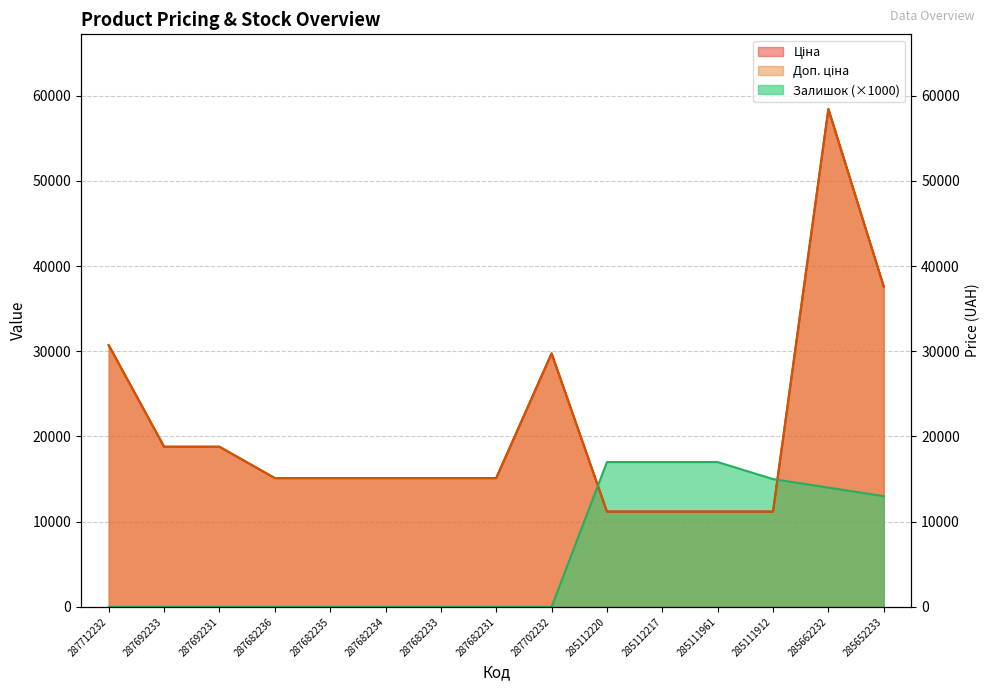

Between 287682233 and 285112220, which series saw the biggest shift?

Залишок